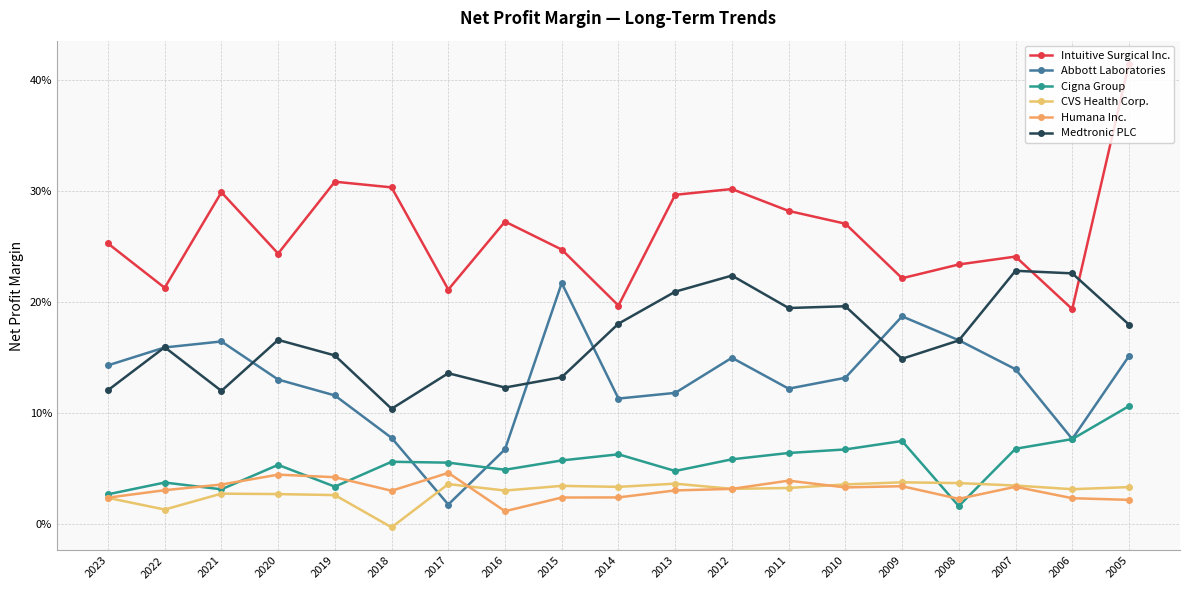

At 2023, list the series in order from largest to smallest.

Intuitive Surgical Inc., Abbott Laboratories, Medtronic PLC, Cigna Group, Humana Inc., CVS Health Corp.